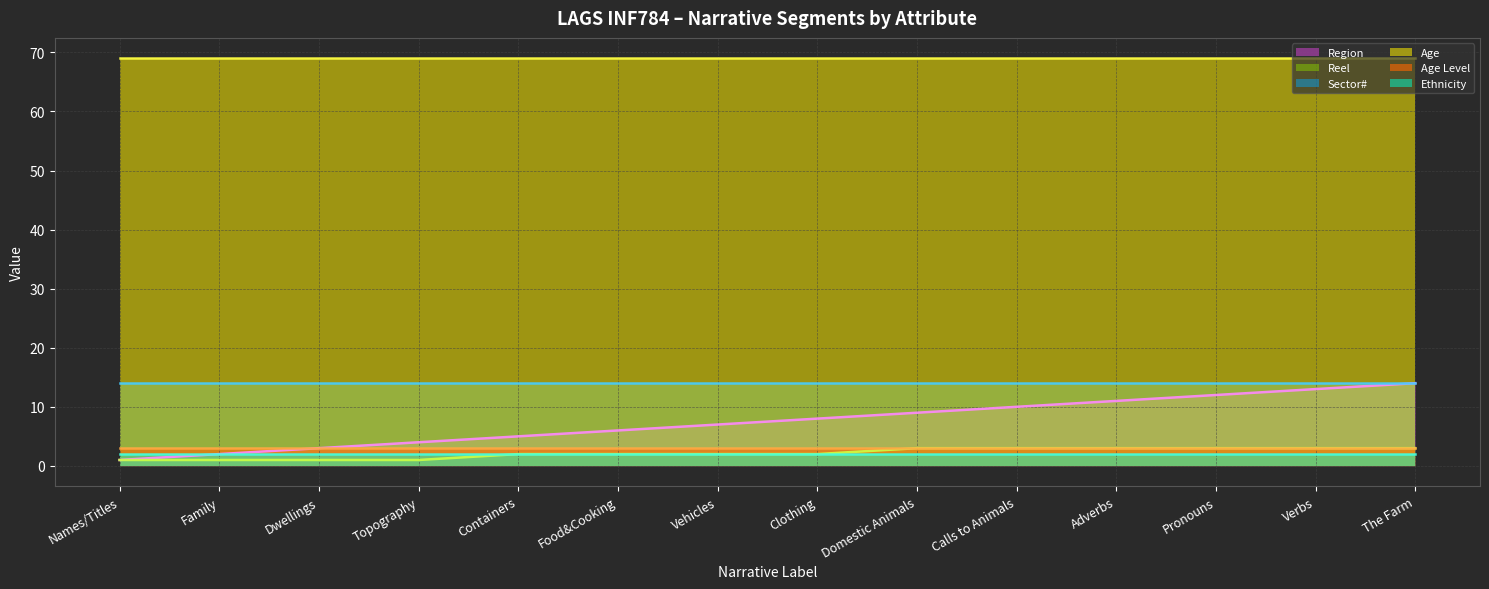

What is the sum of the Sector# (line) values at Names/Titles and Calls to Animals?

28